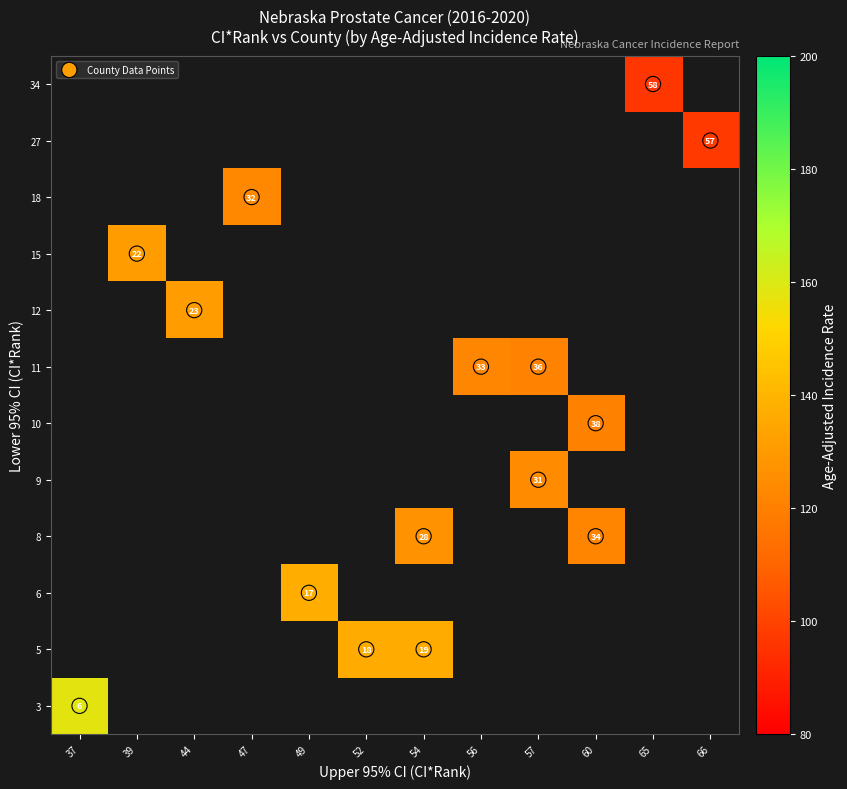

Reading right to left, extract all data points from this chart.

Douglas County: rate=131.2	upper_ci_rank=39.0	lower_ci_rank=15.0	ci_rank=22.0
Lancaster County: rate=123.2	upper_ci_rank=47.0	lower_ci_rank=18.0	ci_rank=32.0
Sarpy County: rate=130.9	upper_ci_rank=44.0	lower_ci_rank=12.0	ci_rank=23.0
Hall County: rate=96.1	upper_ci_rank=65.0	lower_ci_rank=34.0	ci_rank=58.0
Madison County: rate=158.0	upper_ci_rank=37.0	lower_ci_rank=3.0	ci_rank=6.0
Lincoln County: rate=137.2	upper_ci_rank=49.0	lower_ci_rank=6.0	ci_rank=17.0
Buffalo County: rate=122.3	upper_ci_rank=56.0	lower_ci_rank=11.0	ci_rank=33.0
Scotts Bluff County: rate=127.3	upper_ci_rank=54.0	lower_ci_rank=8.0	ci_rank=28.0
Dodge County: rate=121.0	upper_ci_rank=57.0	lower_ci_rank=11.0	ci_rank=36.0
Platte County: rate=124.2	upper_ci_rank=57.0	lower_ci_rank=9.0	ci_rank=31.0
Cass County: rate=120.5	upper_ci_rank=60.0	lower_ci_rank=10.0	ci_rank=38.0
Gage County: rate=136.6	upper_ci_rank=52.0	lower_ci_rank=5.0	ci_rank=18.0
Saunders County: rate=136.5	upper_ci_rank=54.0	lower_ci_rank=5.0	ci_rank=19.0
Adams County: rate=97.1	upper_ci_rank=66.0	lower_ci_rank=27.0	ci_rank=57.0
Washington County: rate=122.1	upper_ci_rank=60.0	lower_ci_rank=8.0	ci_rank=34.0